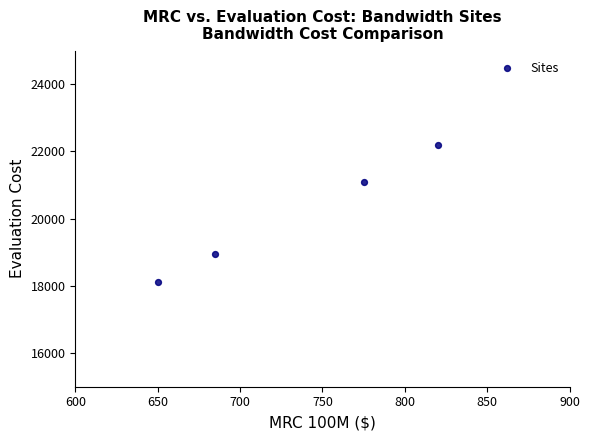

What Y value in the scatter plot is closest to 20140?

21100